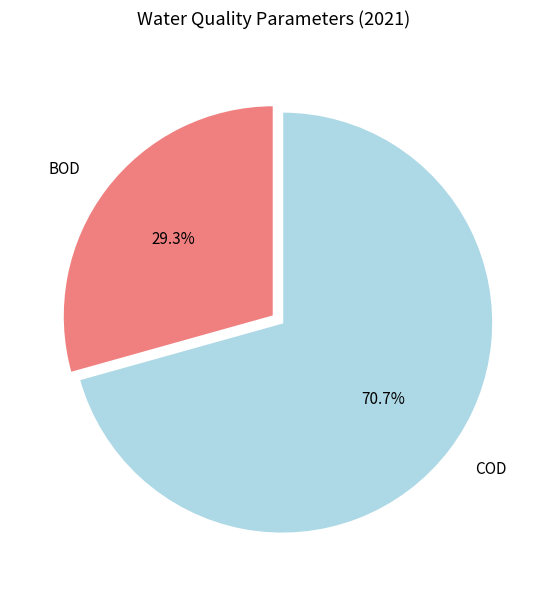

To the nearest percent, what portion does COD represent?

71%